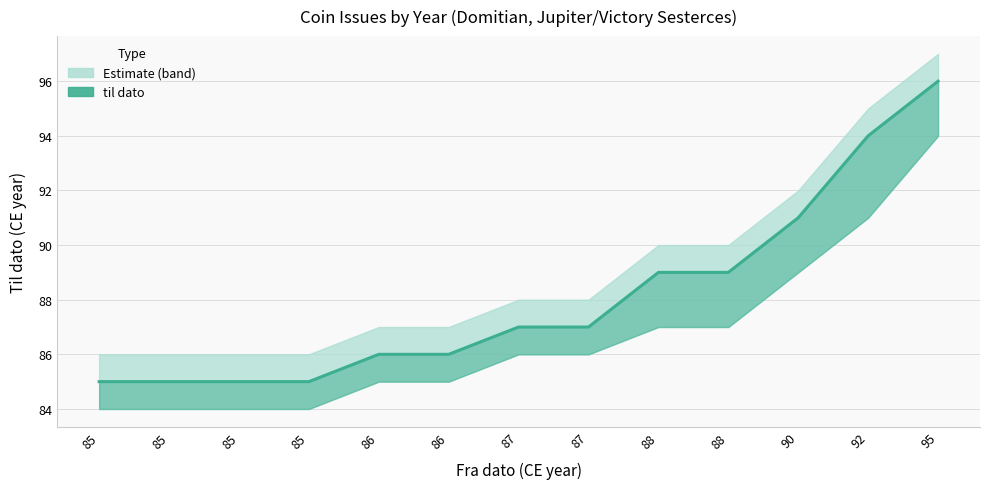

Does the chart display data point markers on the line(s)?

No